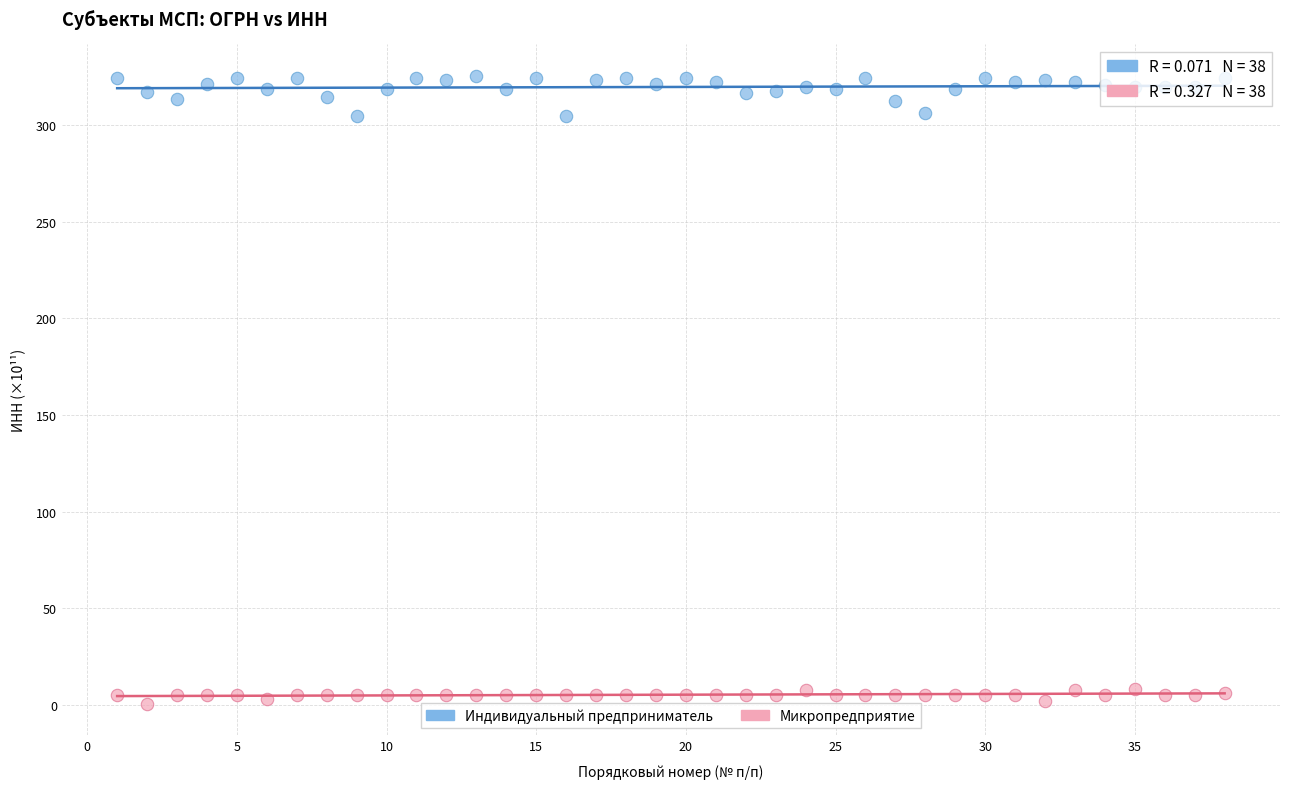

Which series reaches the minimum Y coordinate?

Микропредприятие